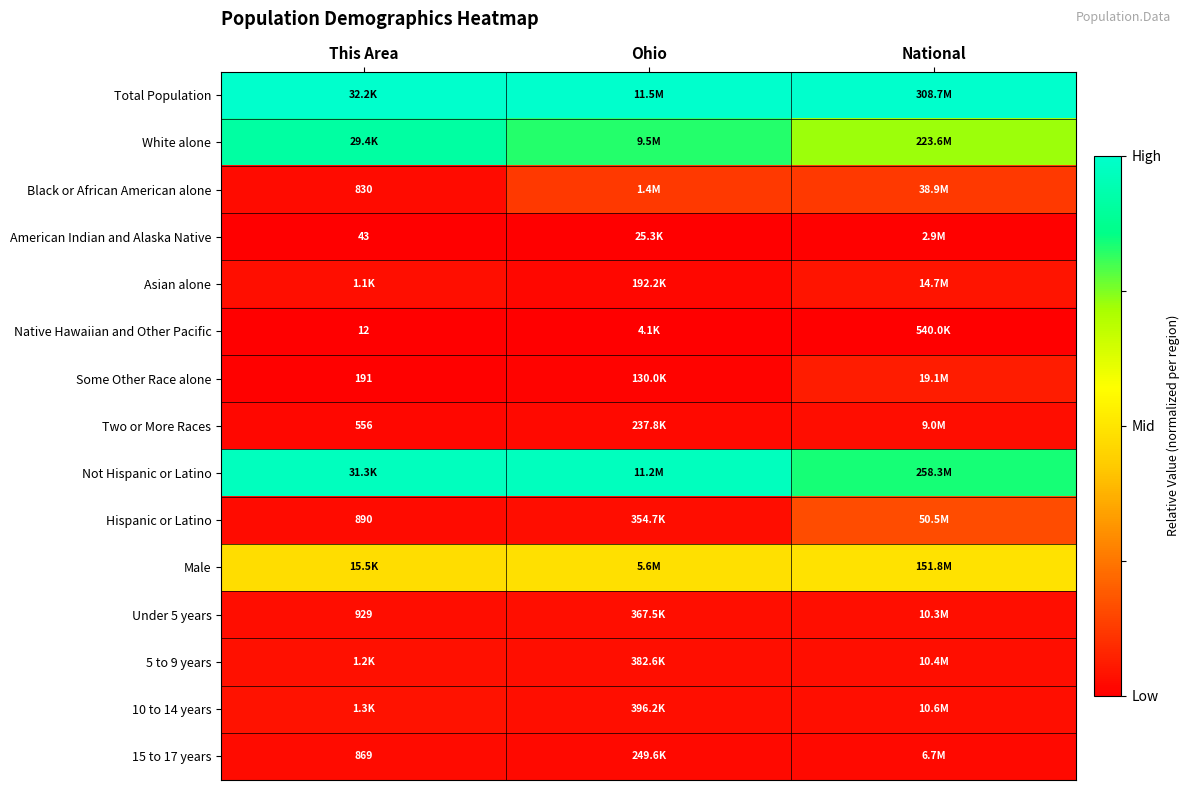

True or false: Not Hispanic or Latino has a value of 1.3 at National.

False